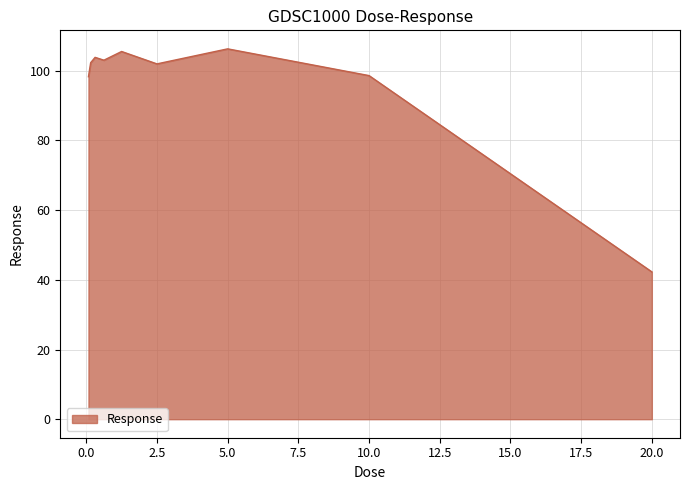

What is the maximum value shown in the chart?

106.3